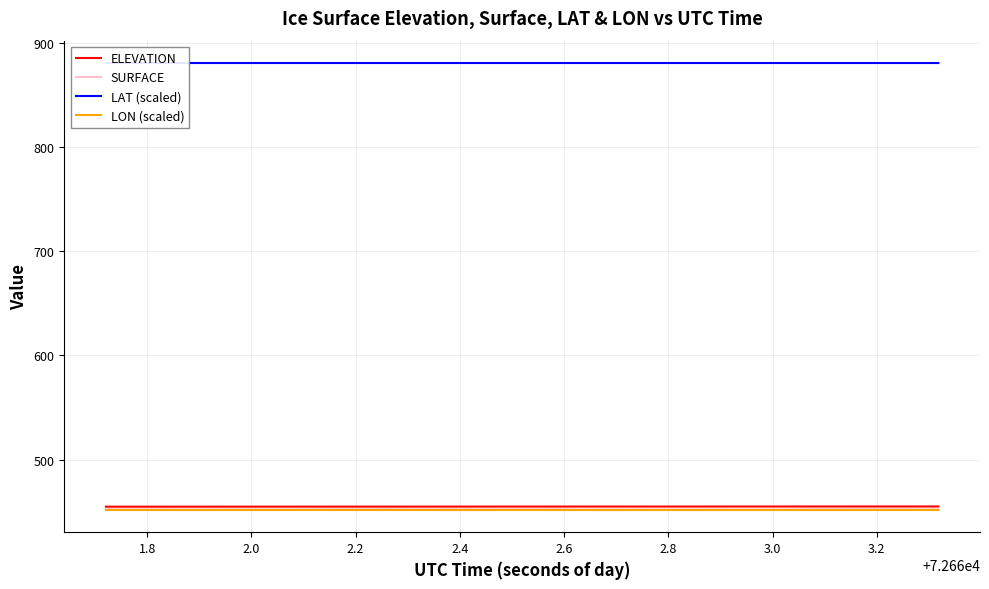

What is the highest value of the SURFACE series?

452.6